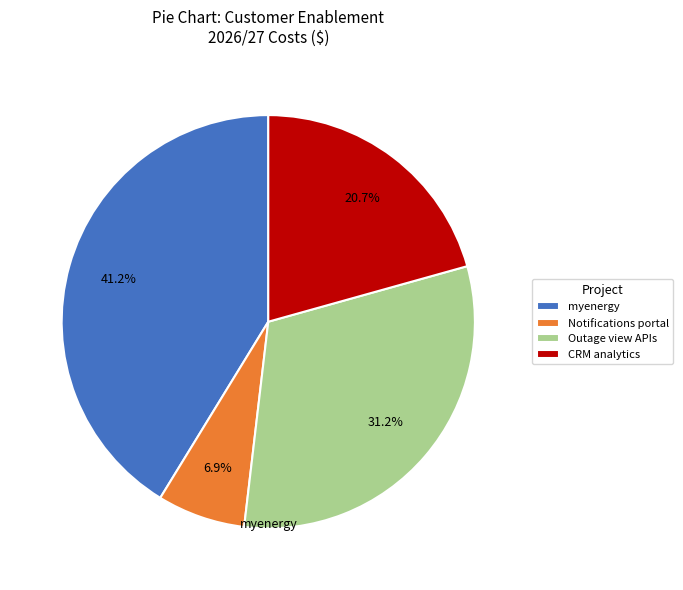

Which category has the biggest portion of the pie?

myenergy